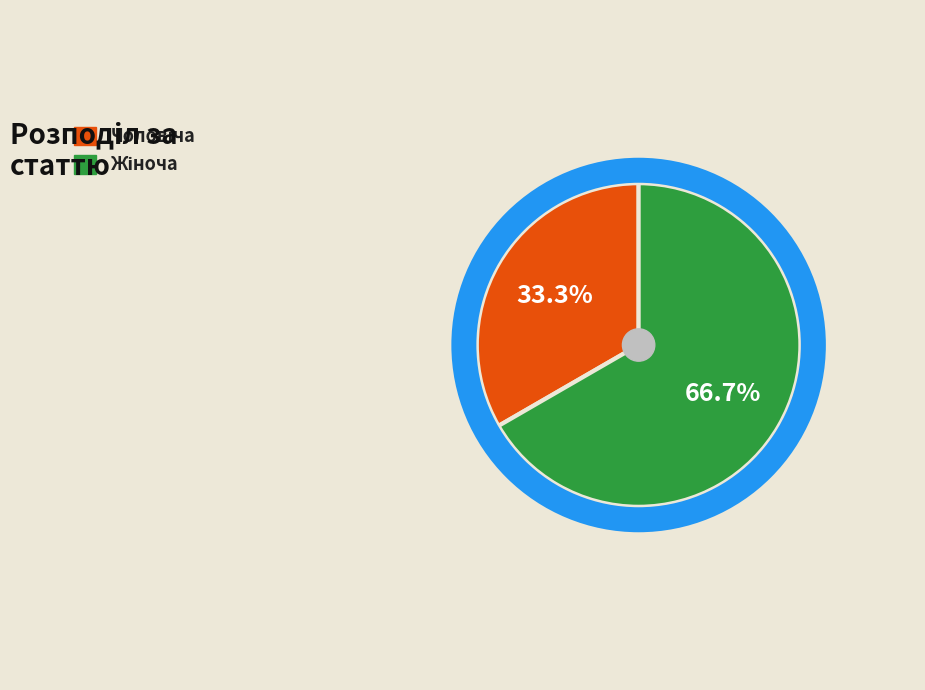

Is there a majority slice in this chart?

Yes